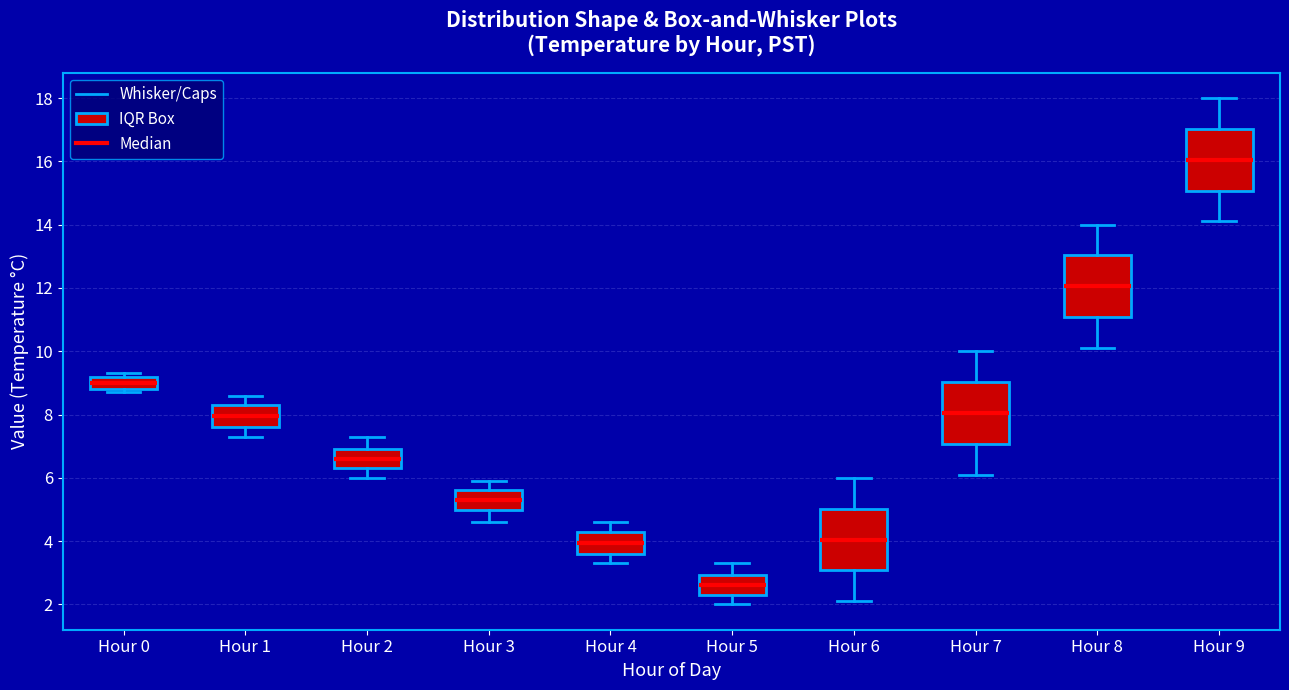

Which box has the lowest median line?

Hour 5